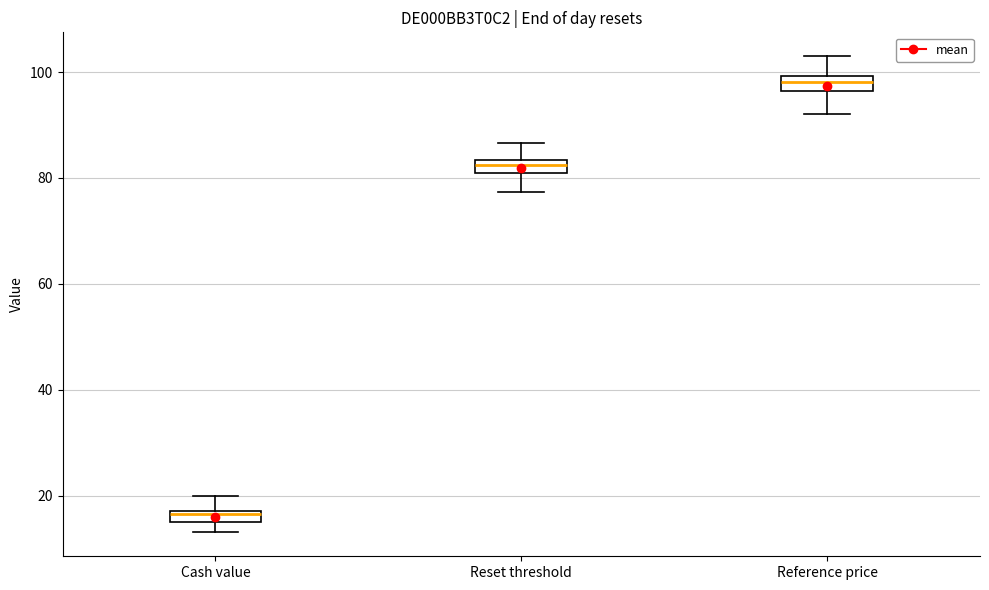

Which box has the highest median line?

Reference price